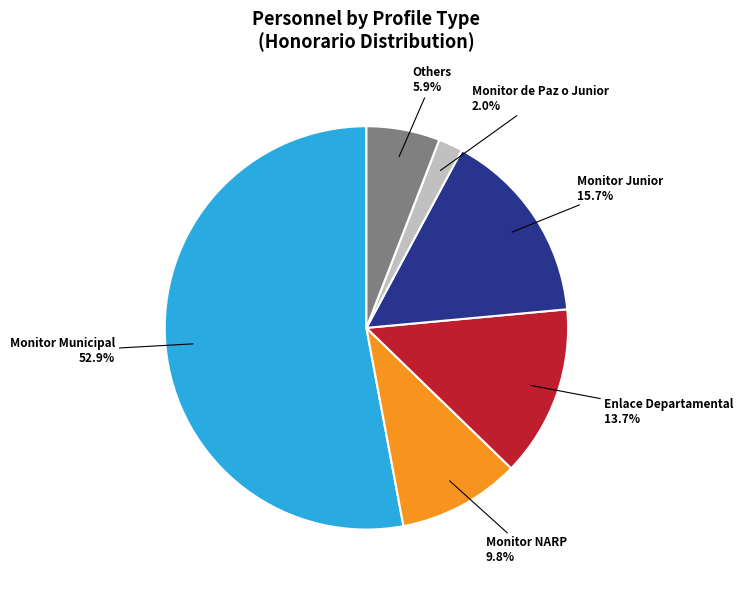

How many segments does this pie chart have?

6